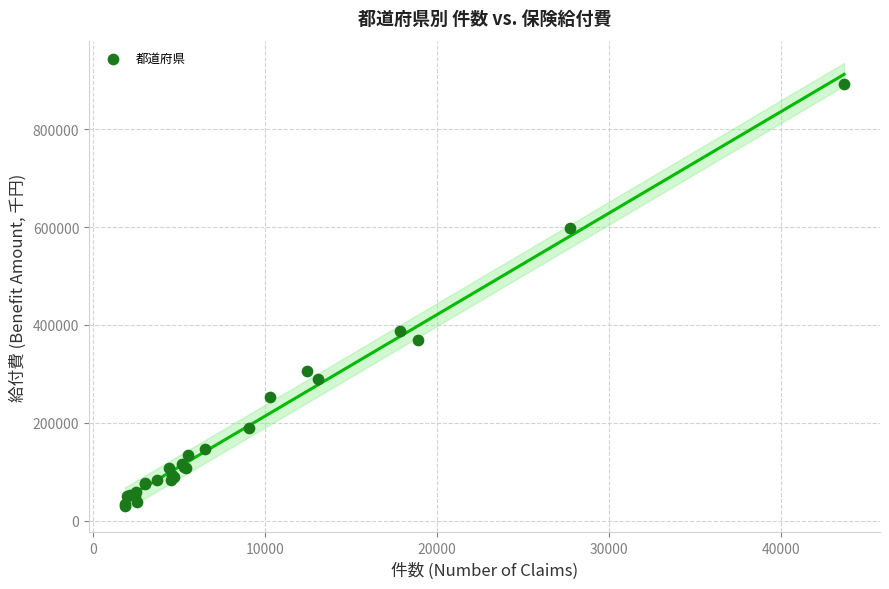

What Y value in the scatter plot is closest to 461379?

388214.1